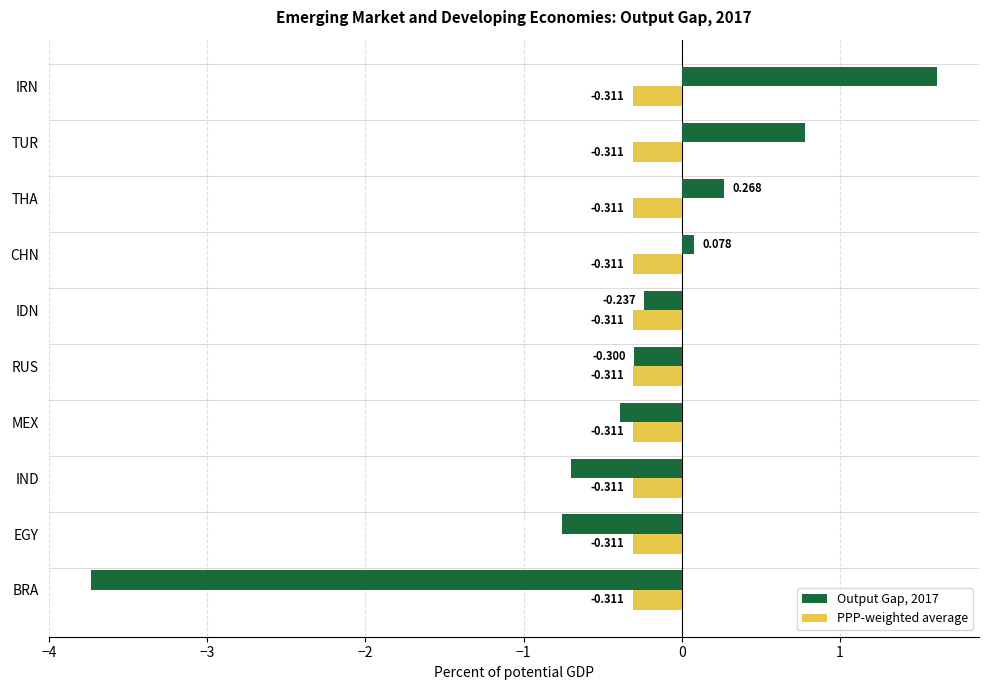

List the labels in order of Output Gap, 2017 value, smallest first.

BRA, EGY, IND, MEX, RUS, IDN, CHN, THA, TUR, IRN